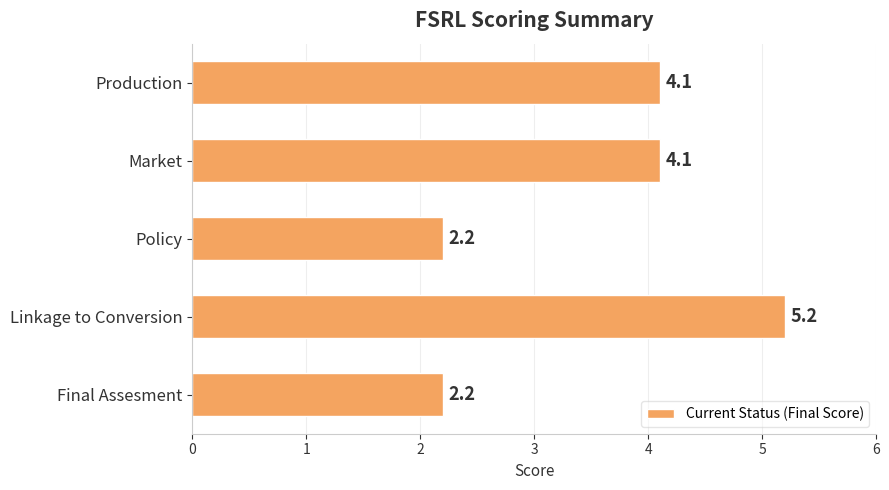

Read the value at Production.

4.1